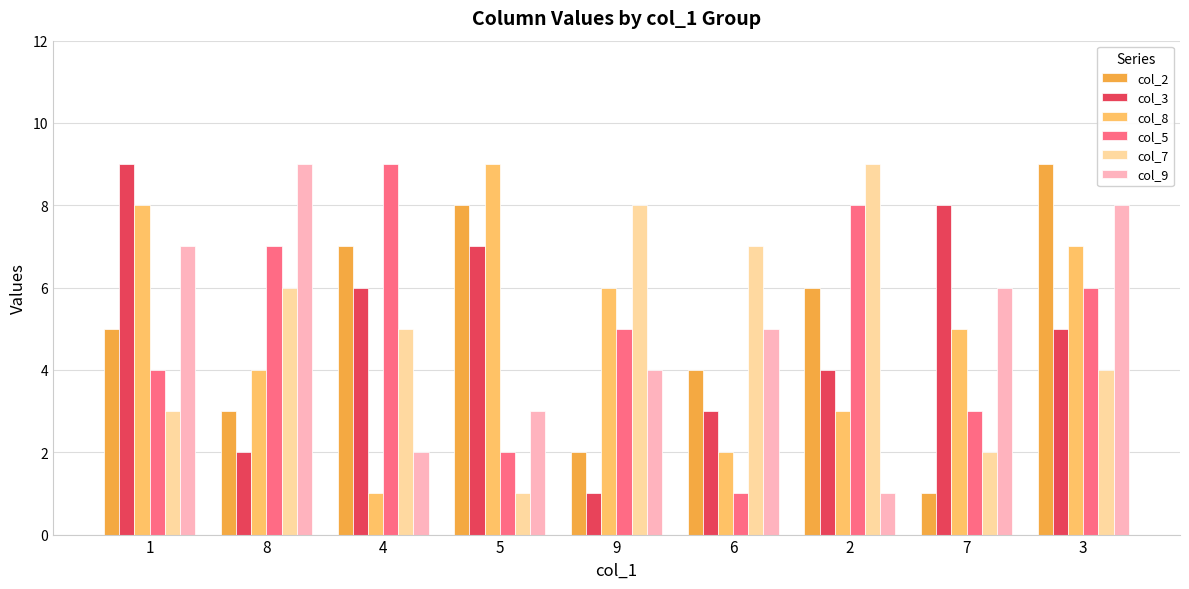

At which label does col_8 first exceed 5?

1